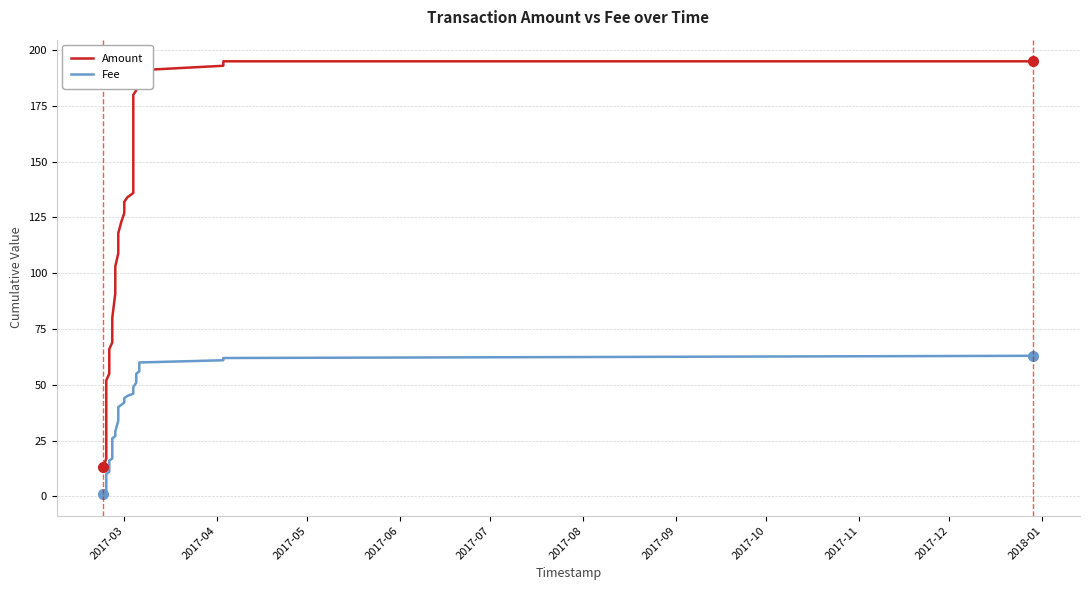

Rank the series by their maximum value, from highest to lowest.

Amount, Fee